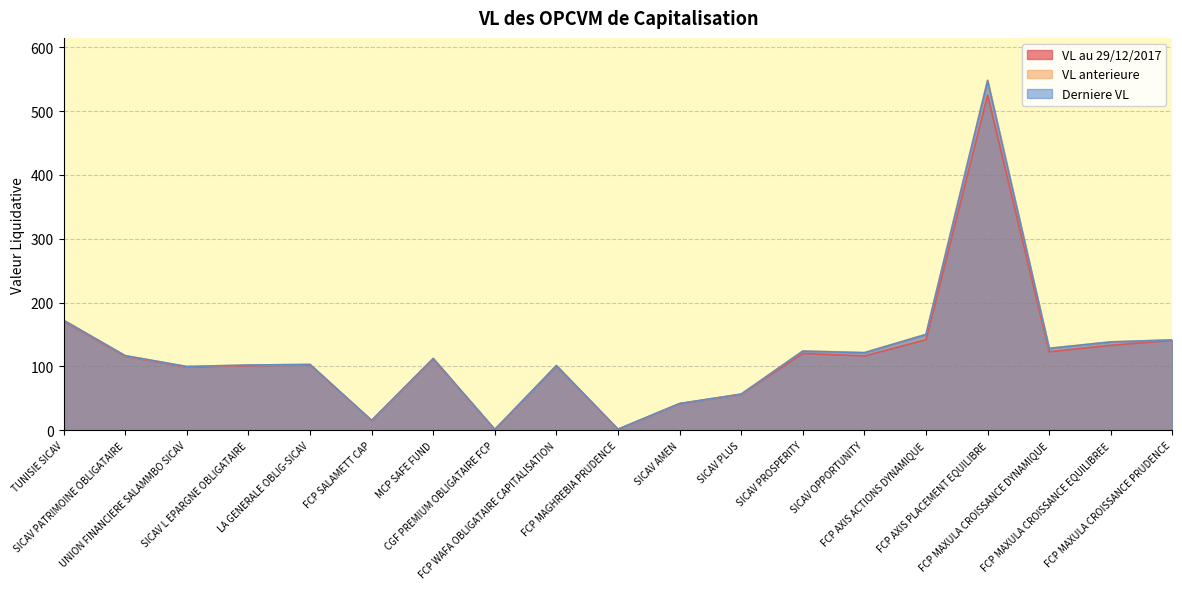

Reading left to right, transcribe all the data shown in this chart.

VL au 29/12/2017: 170.9	115.8	99.0	101.2	102.3	15.2	111.5	1.1	100.5	1.6	41.5	56.2	120.3	116.4	141.8	524.8	122.9	133.1	140.7
VL anterieure: 172.2	116.8	99.8	102.1	103.1	15.4	112.5	1.1	101.3	1.6	41.8	56.6	124.2	121.8	150.4	548.8	128.5	138.6	141.6
Derniere VL: 172.3	116.9	99.8	102.1	103.1	15.4	112.5	1.1	101.3	1.6	41.8	56.6	124.0	121.4	150.0	547.4	128.2	138.3	141.5